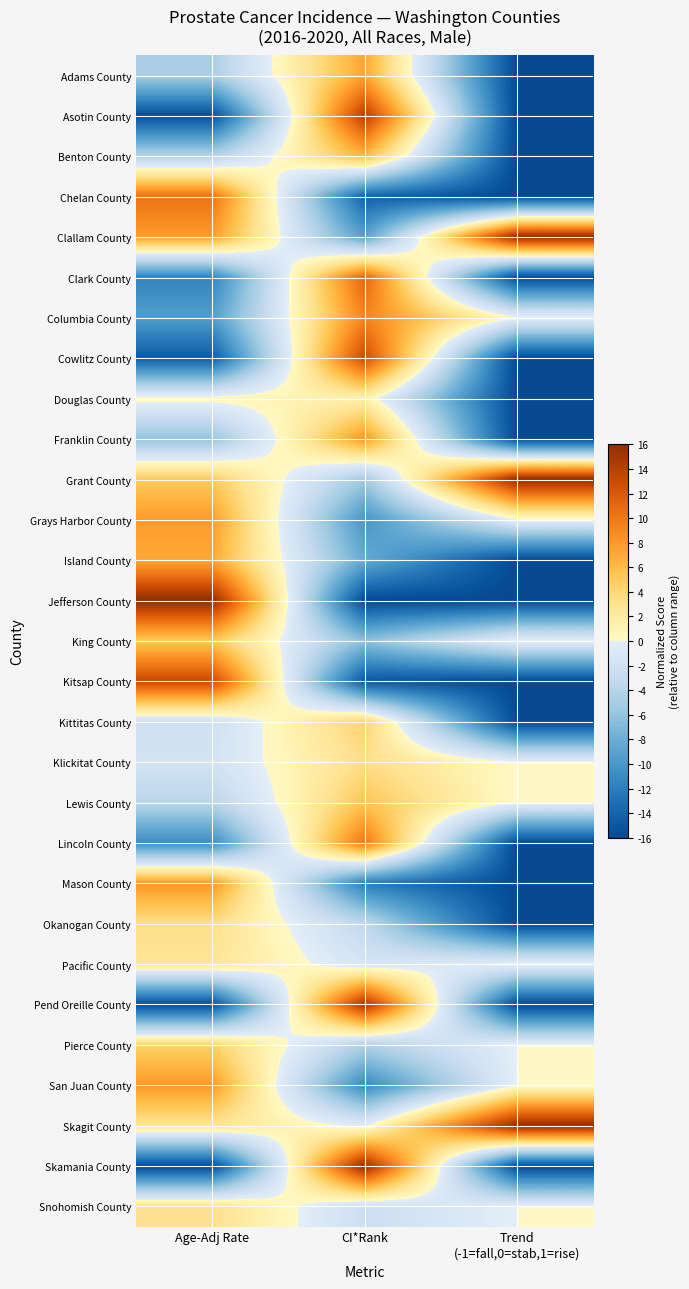

Rank the series at CI*Rank from highest to lowest value.

Skamania County, Pend Oreille County, Asotin County, Cowlitz County, Clark County, Lincoln County, Columbia County, Franklin County, Adams County, Benton County, Lewis County, Kittitas County, Klickitat County, Douglas County, Skagit County, Pacific County, Snohomish County, Okanogan County, Pierce County, Grant County, King County, Island County, Clallam County, Grays Harbor County, San Juan County, Mason County, Chelan County, Kitsap County, Jefferson County